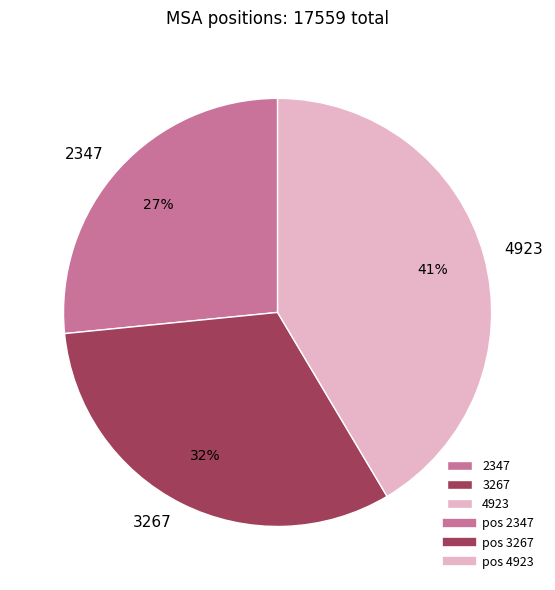

How many segments does this pie chart have?

3